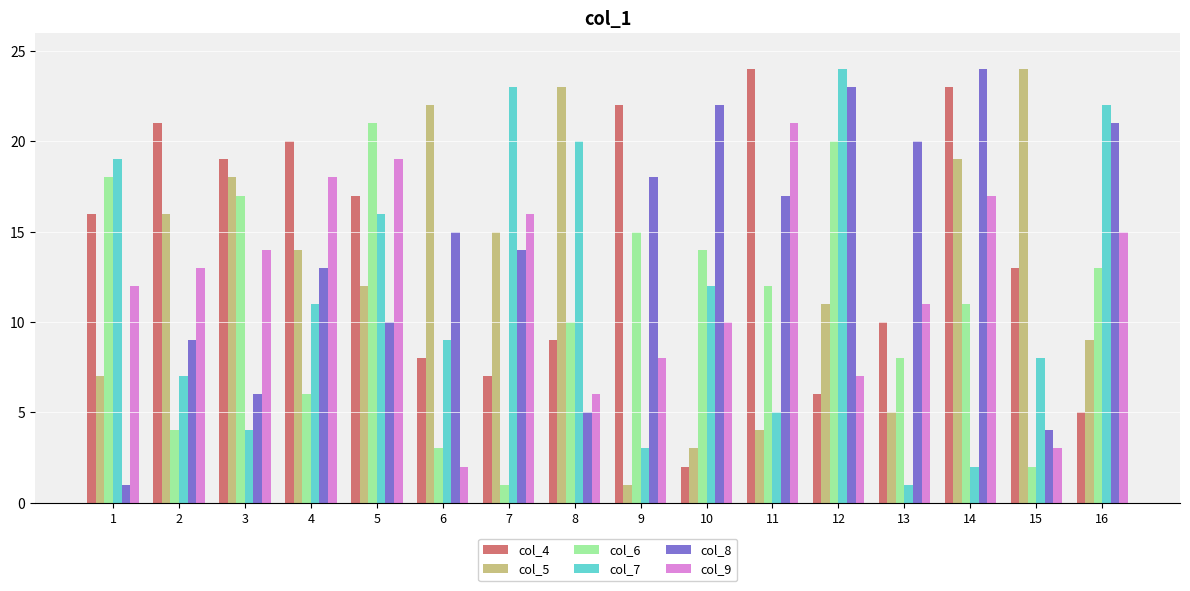

How many values in the col_7 series are below 11?

8